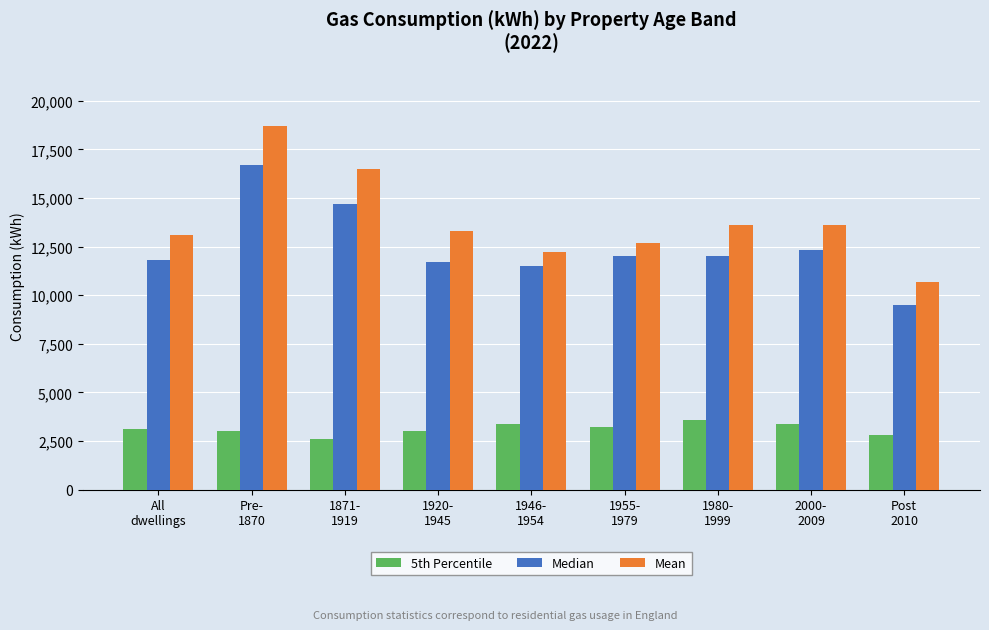

What is the difference between the highest and lowest values at 1980-
1999?

10000